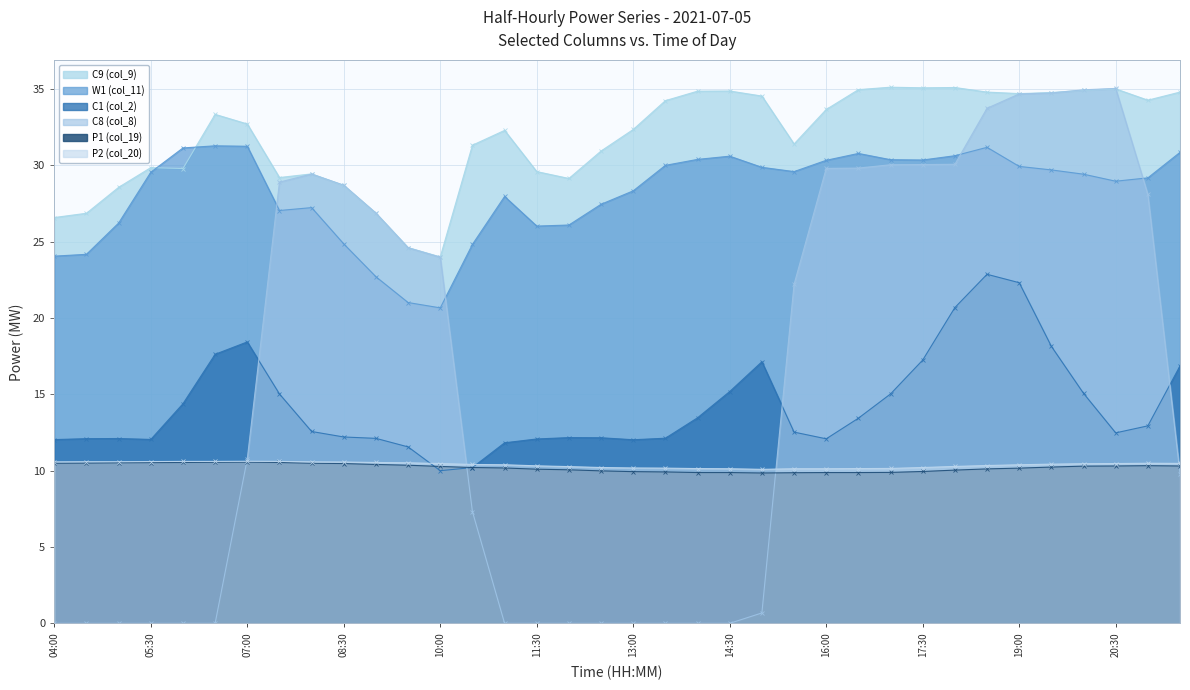

How many lines are shown in the chart?

6